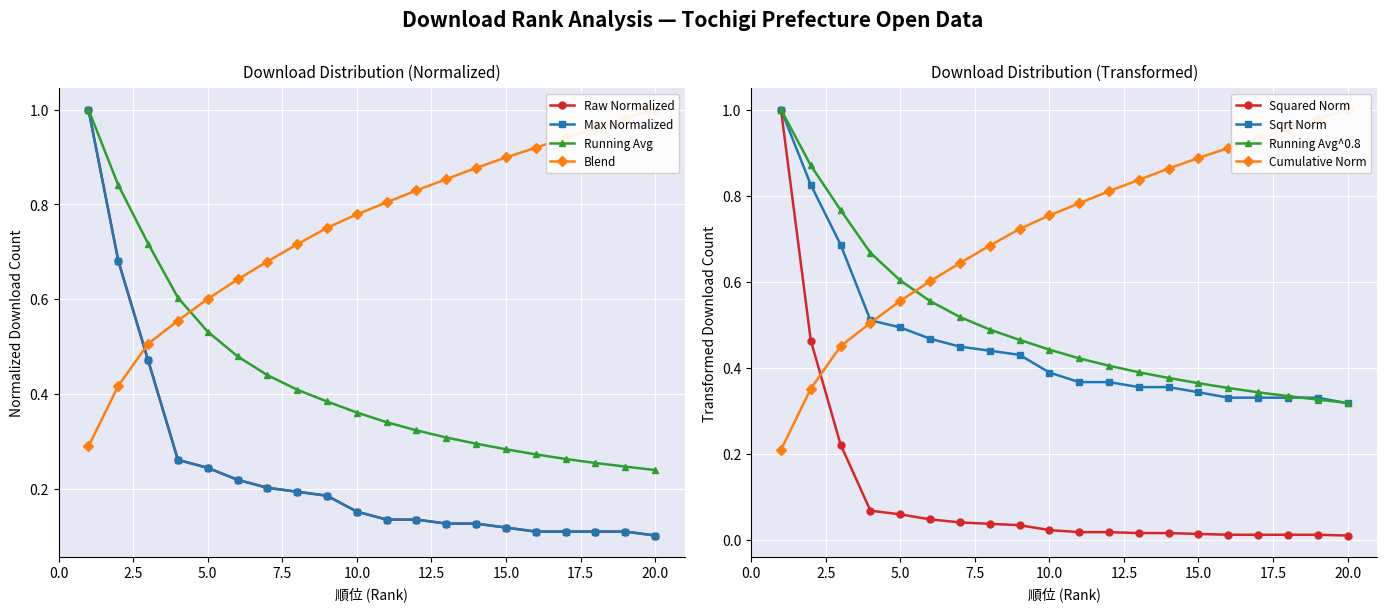

List the labels in order of value, largest first.

1, 2, 3, 4, 5, 6, 7, 8, 9, 10, 11, 12, 13, 14, 15, 16, 17, 18, 19, 20